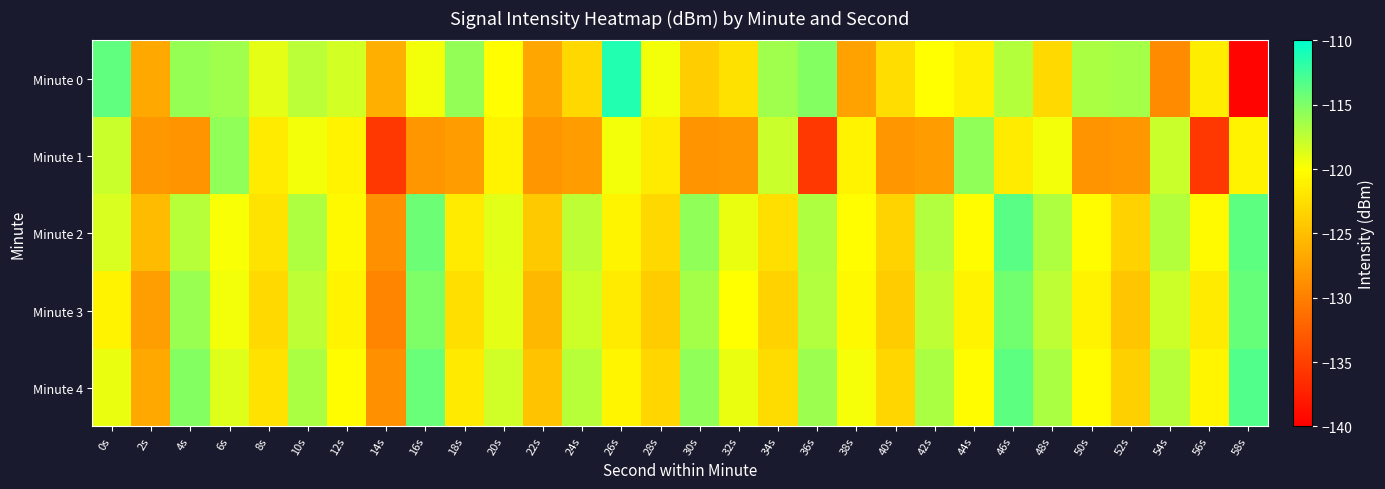

Reading left to right, list all the values displayed in this chart.

Minute 0: 0s=-113.8	2s=-126.8	4s=-115.9	6s=-116.2	8s=-118.9	10s=-117.3	12s=-118.3	14s=-126.2	16s=-119.6	18s=-115.8	20s=-120.2	22s=-126.9	24s=-123.0	26s=-111.4	28s=-119.5	30s=-123.8	32s=-122.4	34s=-116.2	36s=-115.2	38s=-127.3	40s=-122.6	42s=-120.0	44s=-121.2	46s=-117.1	48s=-123.0	50s=-116.7	52s=-116.5	54s=-129.1	56s=-121.4	58s=-139.6
Minute 1: 0s=-117.9	2s=-128.1	4s=-128.5	6s=-115.7	8s=-121.5	10s=-119.6	12s=-121.0	14s=-135.6	16s=-128.2	18s=-127.7	20s=-121.0	22s=-128.2	24s=-127.7	26s=-119.6	28s=-121.5	30s=-128.5	32s=-128.1	34s=-117.9	36s=-135.6	38s=-121.0	40s=-128.2	42s=-127.7	44s=-115.7	46s=-121.5	48s=-119.6	50s=-128.5	52s=-128.1	54s=-117.9	56s=-135.6	58s=-121.0
Minute 2: 0s=-118.5	2s=-125.3	4s=-117.2	6s=-119.8	8s=-122.1	10s=-116.9	12s=-120.5	14s=-128.7	16s=-114.3	18s=-121.6	20s=-118.9	22s=-124.2	24s=-117.5	26s=-120.8	28s=-123.1	30s=-115.7	32s=-119.2	34s=-122.5	36s=-116.8	38s=-120.1	40s=-123.4	42s=-117.0	44s=-120.3	46s=-113.6	48s=-116.9	50s=-120.2	52s=-123.5	54s=-117.1	56s=-120.4	58s=-113.7
Minute 3: 0s=-121.0	2s=-127.5	4s=-116.0	6s=-119.5	8s=-123.0	10s=-117.5	12s=-121.0	14s=-129.5	16s=-115.0	18s=-122.5	20s=-119.0	22s=-125.5	24s=-118.0	26s=-121.5	28s=-124.0	30s=-116.5	32s=-120.0	34s=-123.5	36s=-117.0	38s=-120.5	40s=-124.0	42s=-117.5	44s=-121.0	46s=-114.5	48s=-117.5	50s=-121.0	52s=-124.5	54s=-118.0	56s=-121.5	58s=-114.0
Minute 4: 0s=-119.2	2s=-126.7	4s=-115.2	6s=-118.7	8s=-122.2	10s=-116.7	12s=-120.2	14s=-128.7	16s=-114.2	18s=-121.7	20s=-118.2	22s=-124.7	24s=-117.2	26s=-120.7	28s=-123.2	30s=-115.7	32s=-119.2	34s=-122.7	36s=-116.2	38s=-119.7	40s=-123.2	42s=-116.7	44s=-120.2	46s=-113.7	48s=-116.7	50s=-120.2	52s=-123.7	54s=-117.2	56s=-120.7	58s=-113.2